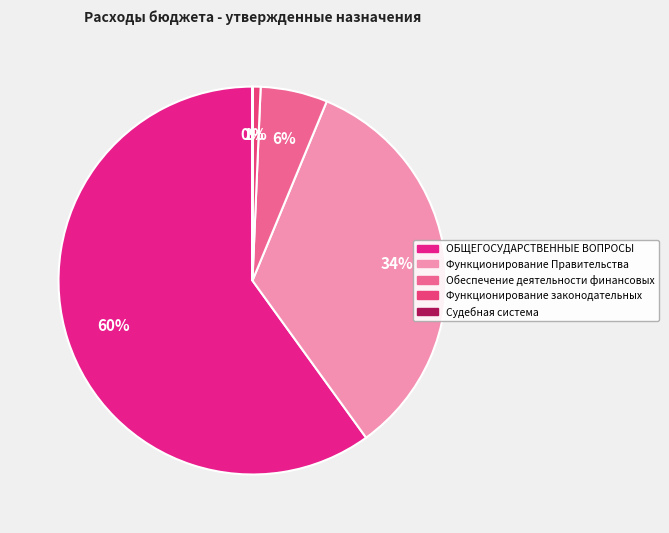

Combined, do Функционирование законодательных and ОБЩЕГОСУДАРСТВЕННЫЕ ВОПРОСЫ account for over 50%?

Yes